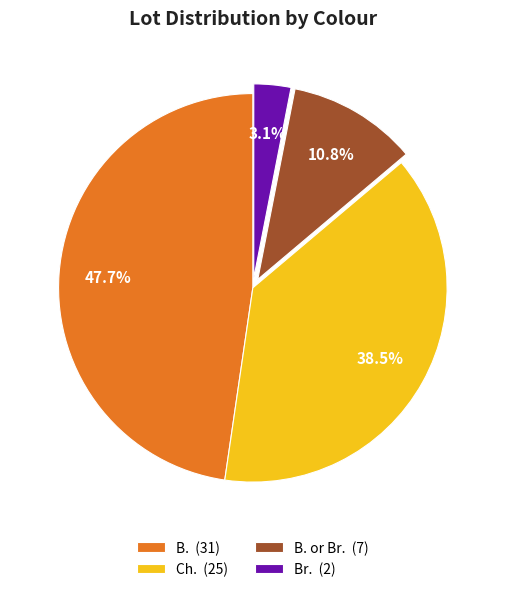

What portion of the pie excludes Br. (2)?

96.9%